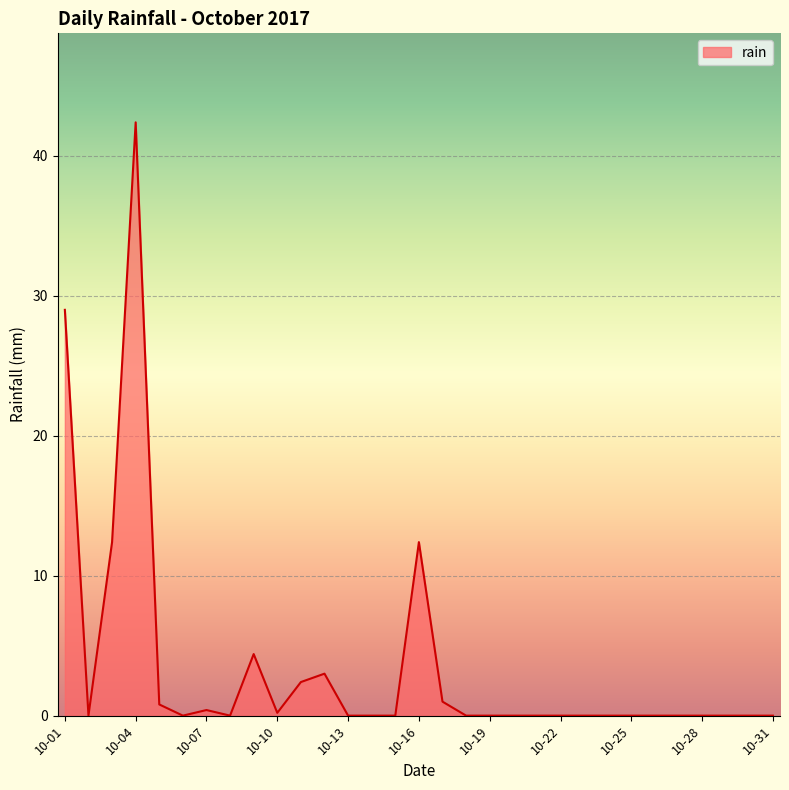

What is the greatest value displayed?

42.4